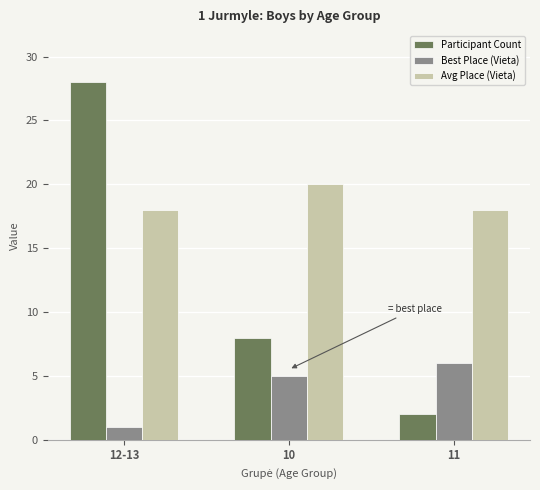

What is the label of the 2nd bar from the right?

10